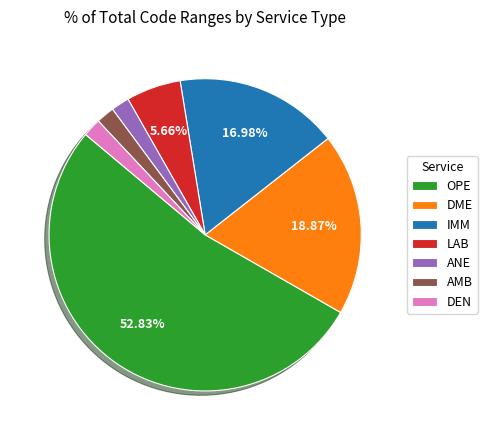

To the nearest percent, what portion does AMB represent?

2%